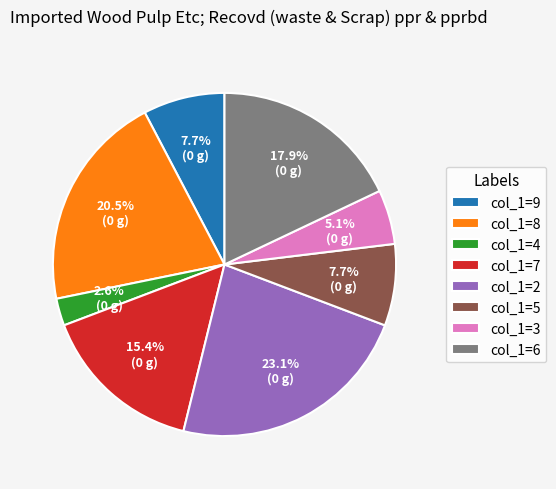

Do col_1=8 and col_1=3 together represent more than half of the pie?

No